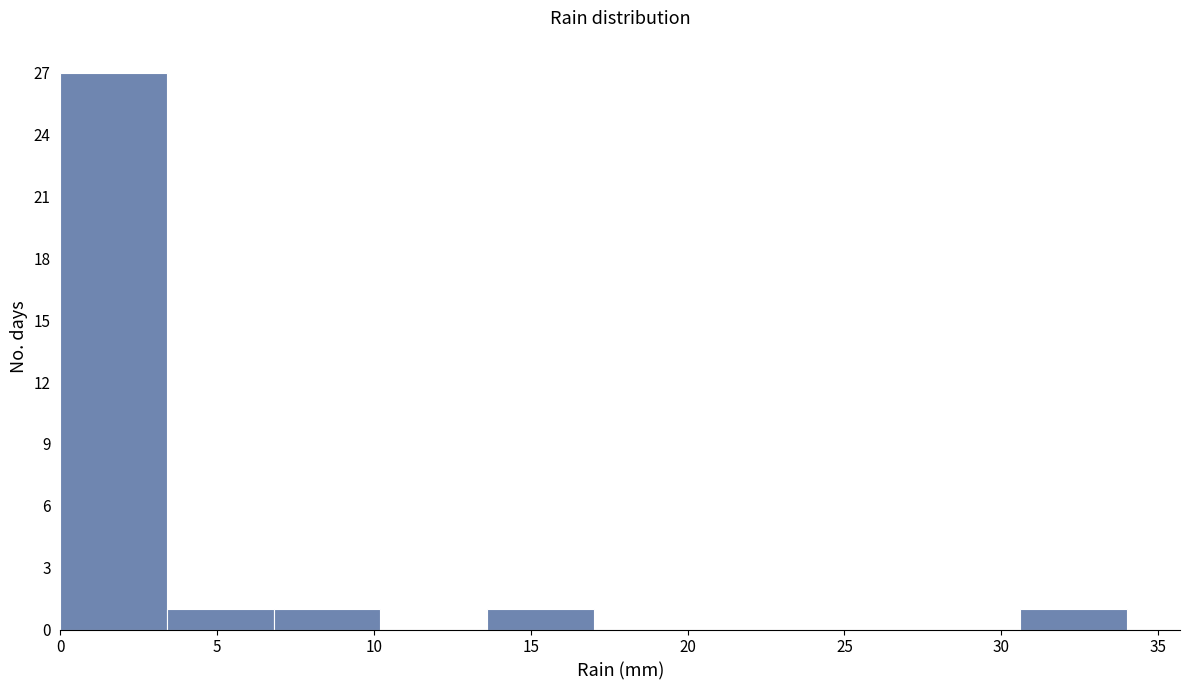

Reading left to right, list every bar in this chart as the range it spans on the x-axis followed by its height. Neither the bar edges nor the heights are printed on the chart, so give them approximately, as read against the axes.

0.0 to 3.4: 27
3.4 to 6.8: 1
6.8 to 10.2: 1
10.2 to 13.6: 0
13.6 to 17.0: 1
17.0 to 20.4: 0
20.4 to 23.8: 0
23.8 to 27.2: 0
27.2 to 30.6: 0
30.6 to 34.0: 1